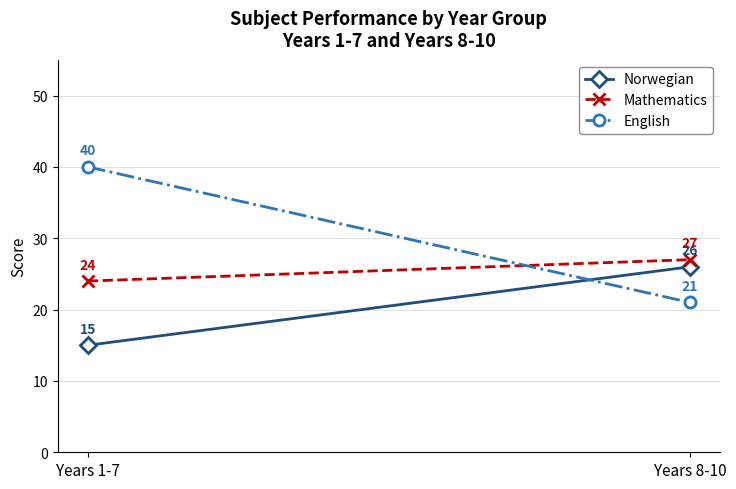

Count the number of data series in this chart.

3